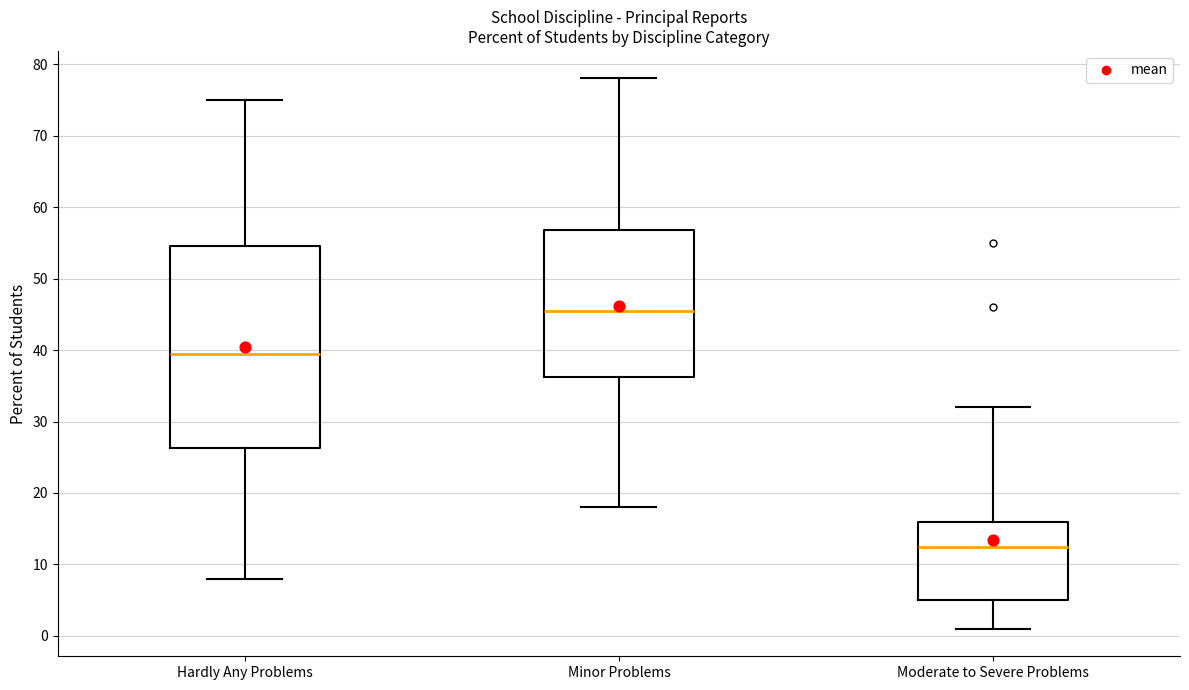

Which box has the lowest median line?

Moderate to Severe Problems